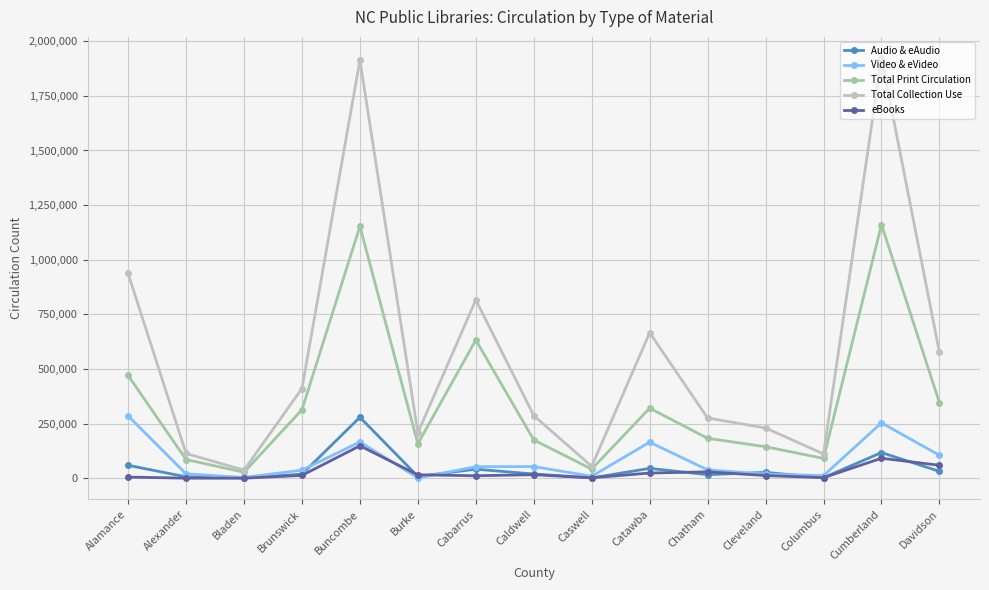

True or false: Total Collection Use has a value of 37026 at Bladen.

True